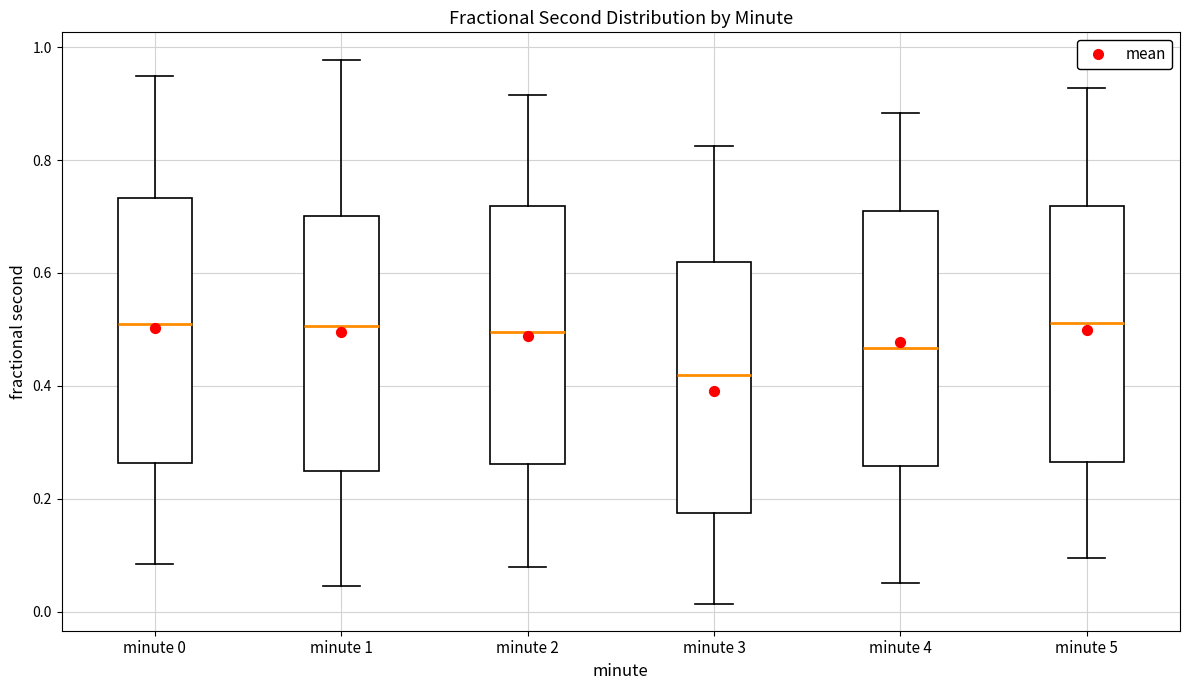

Reading left to right, read every box against the y-axis: the position of its median line, the range the box covers, and the ends of its whiskers. The values are not printed on the chart, so give them approximately, as read against the axis.

minute 0: median 0.52, box 0.26 to 0.74, whiskers 0.08 to 0.94
minute 1: median 0.50, box 0.24 to 0.70, whiskers 0.04 to 0.98
minute 2: median 0.50, box 0.26 to 0.72, whiskers 0.08 to 0.92
minute 3: median 0.42, box 0.18 to 0.62, whiskers 0.02 to 0.82
minute 4: median 0.46, box 0.26 to 0.72, whiskers 0.06 to 0.88
minute 5: median 0.52, box 0.26 to 0.72, whiskers 0.10 to 0.92